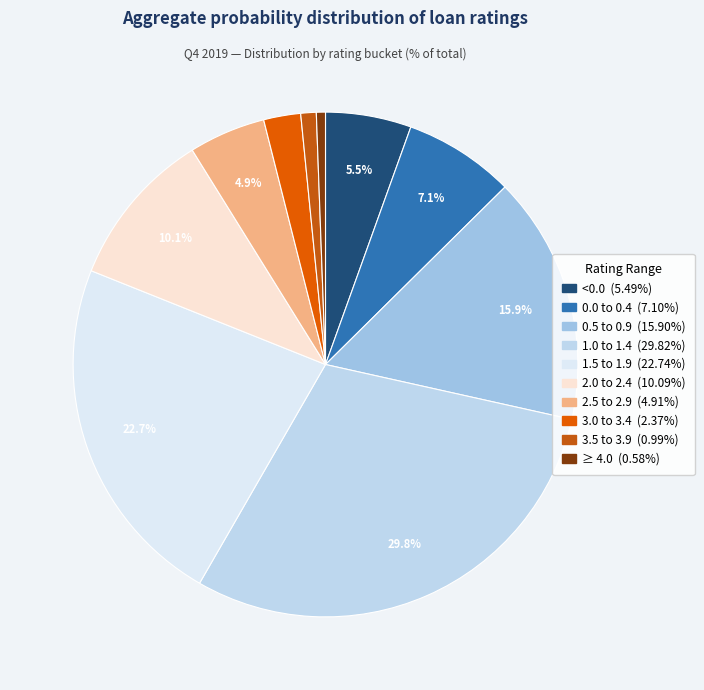

Which category has the smallest portion of the pie?

≥ 4.0